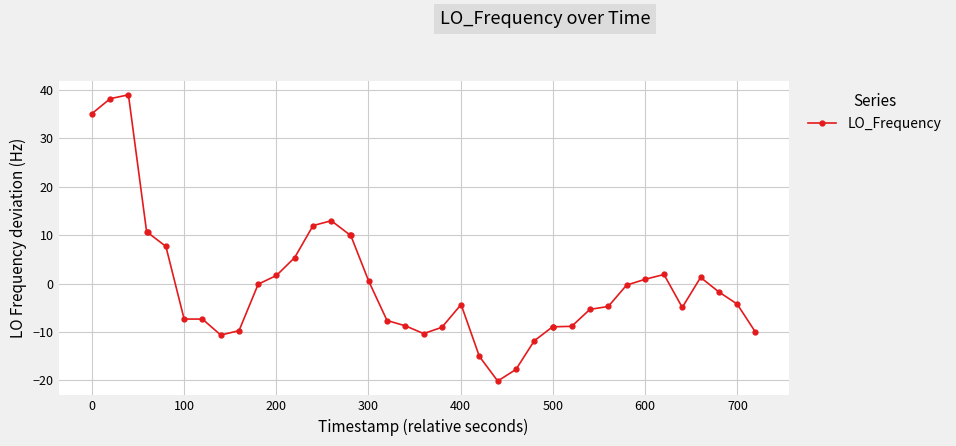

What is the difference between the second highest and minimum values?

58.3